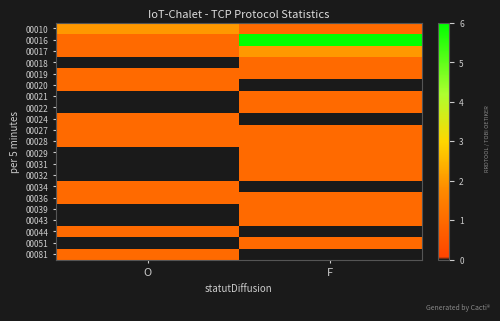

Which series changed the most between O and F?

00016